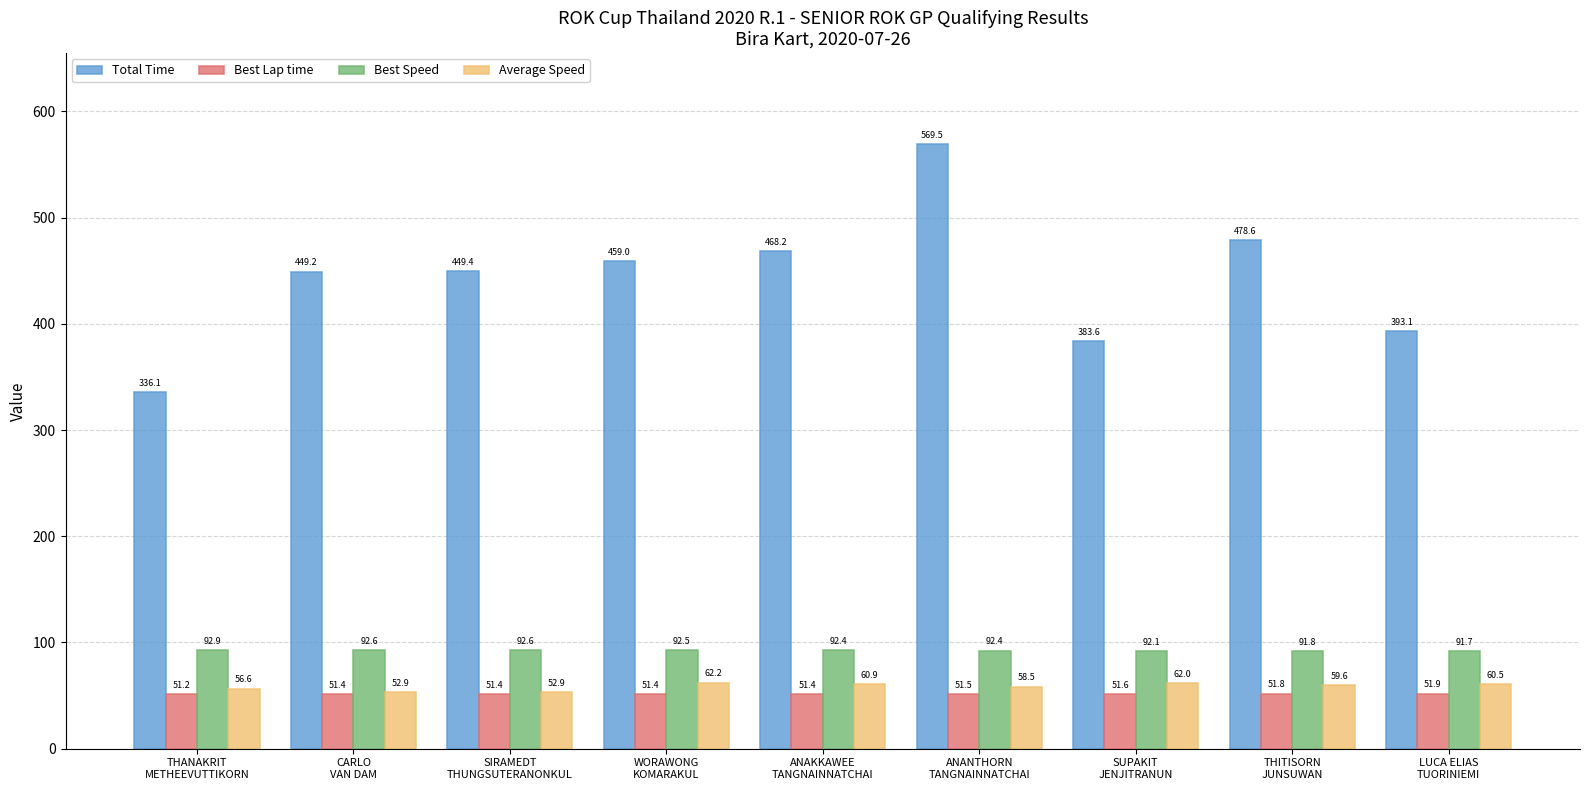

What is the label of the 3rd bar from the left?

SIRAMEDT
THUNGSUTERANONKUL